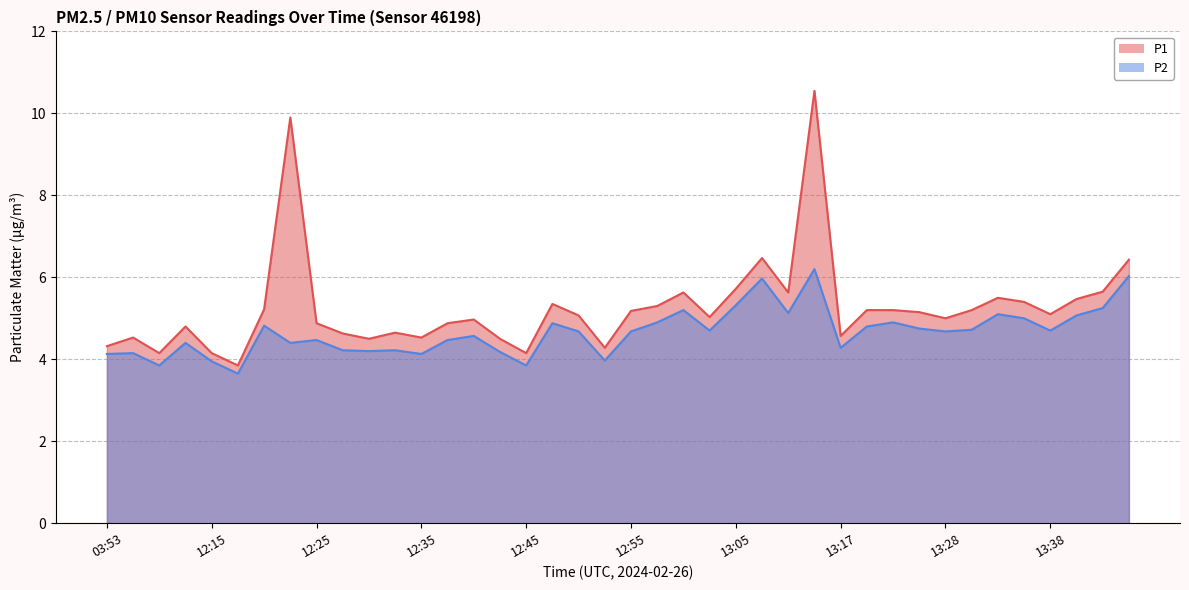

At which label does P1 first exceed 5?

12:21